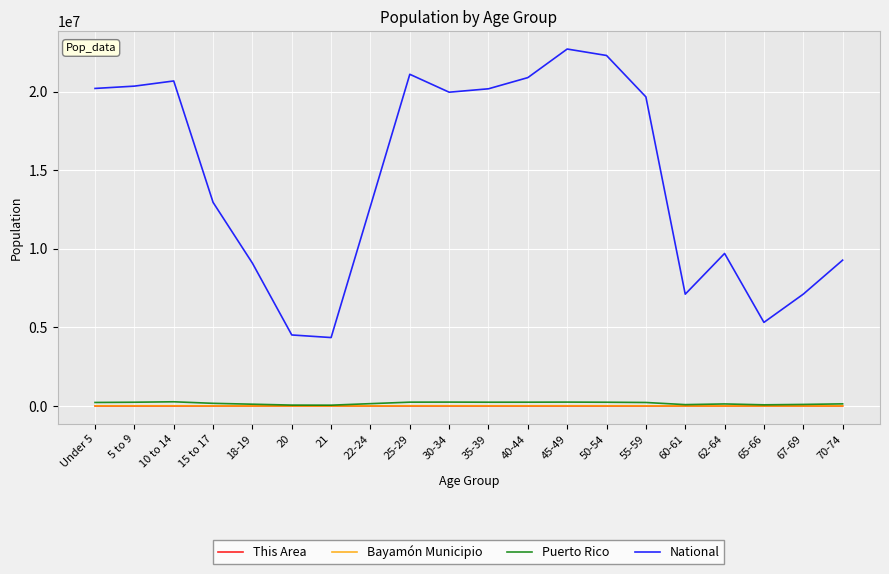

Which series has the largest range (max minus min)?

National